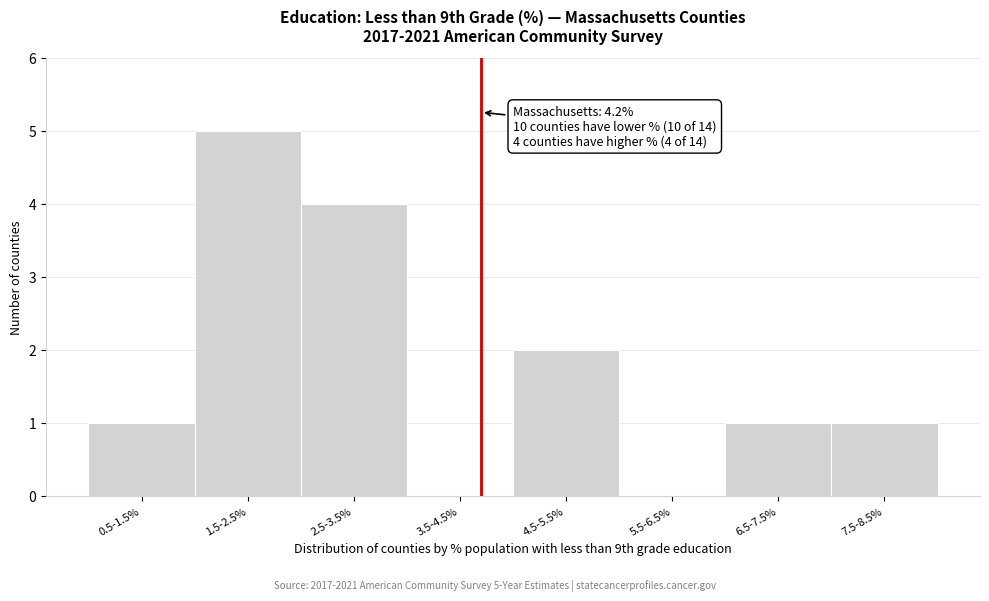

Reading left to right, extract all data points from this chart.

0.5-1.5%=1	1.5-2.5%=5	2.5-3.5%=4	3.5-4.5%=0	4.5-5.5%=2	5.5-6.5%=0	6.5-7.5%=1	7.5-8.5%=1